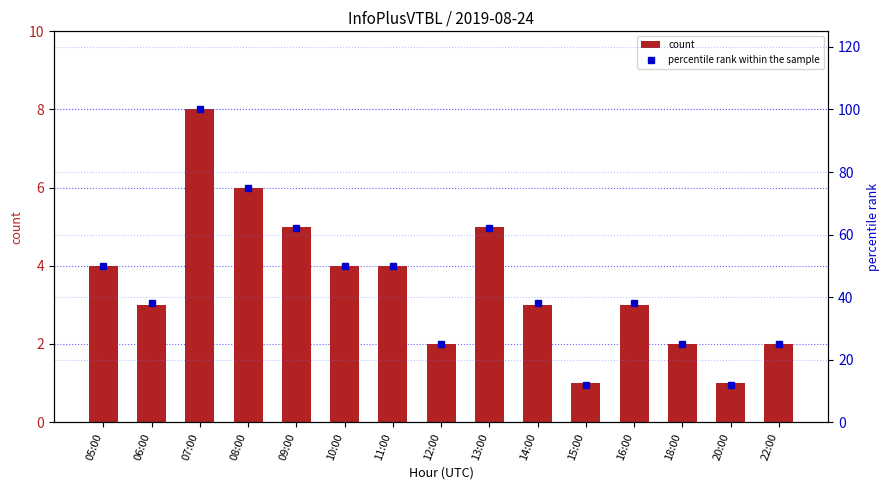

What is the label of the 13th bar from the right?

07:00